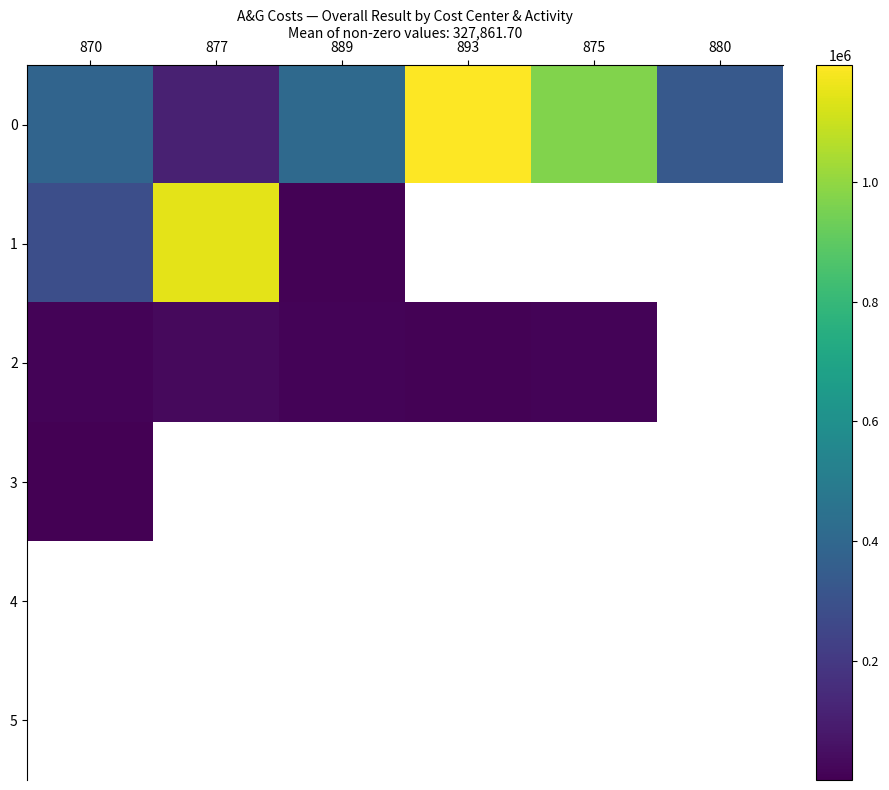

Between 880 and 870, which is larger?

870